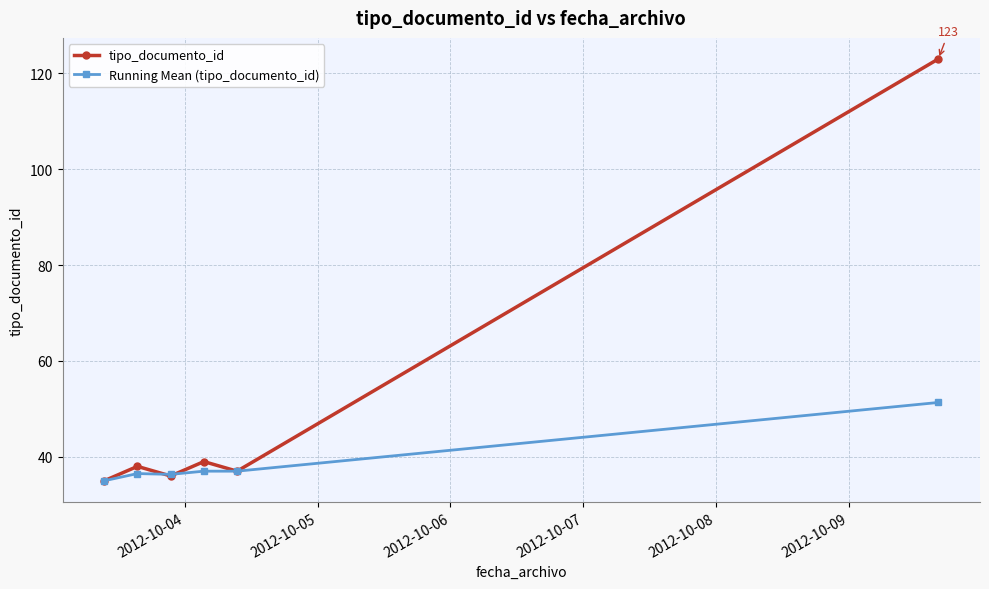

How many data points in Running Mean (tipo_documento_id) are less than 37?

3